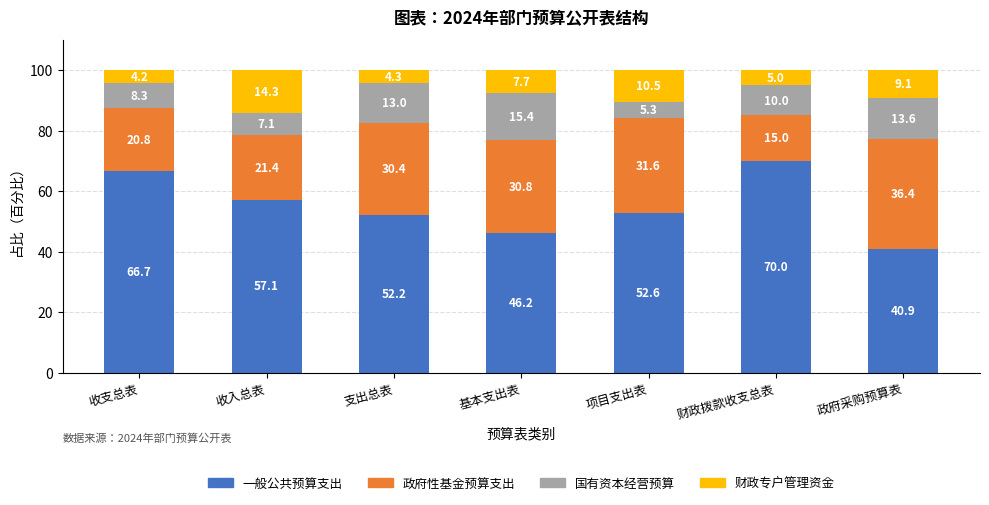

What is the sum of the 一般公共预算支出 values at 项目支出表 and 收支总表?

119.3